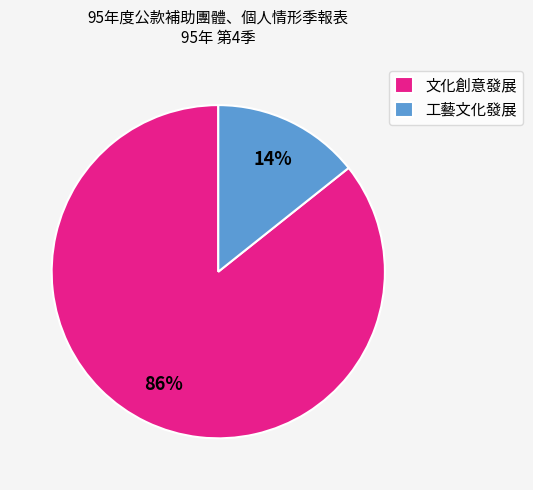

To the nearest percent, what is the combined percentage of 工藝文化發展 and 文化創意發展?

100%